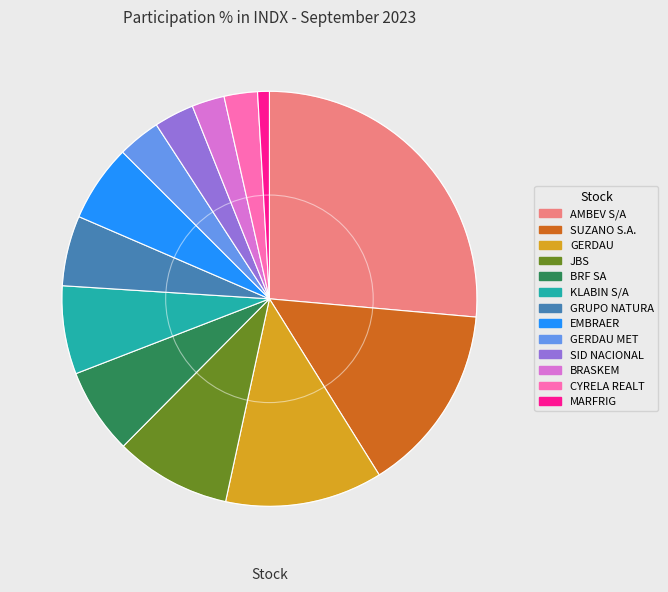

Is there a majority slice in this chart?

No